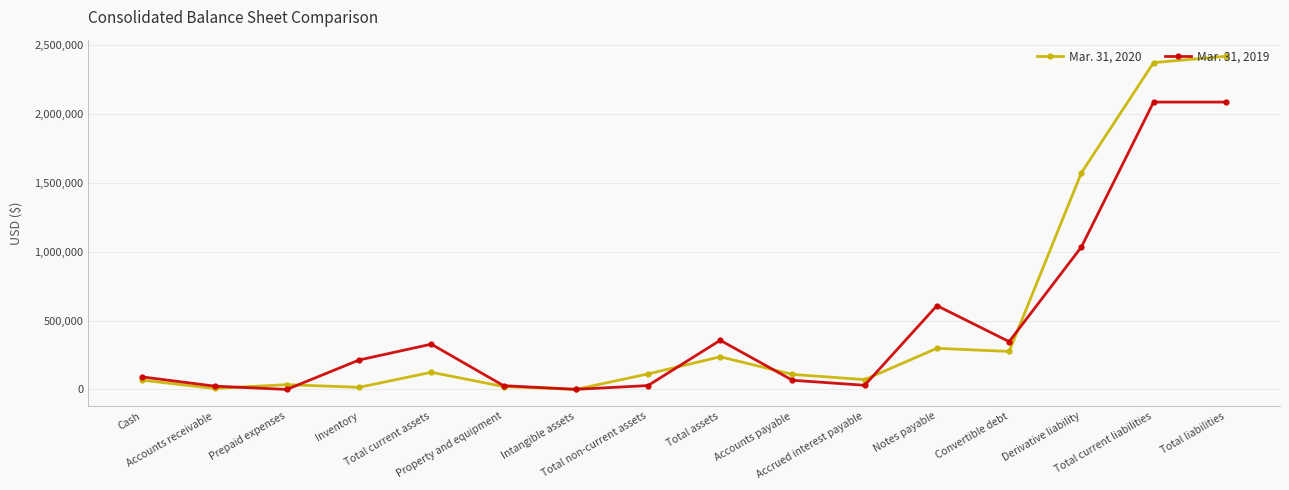

Rank the series by their average value, from highest to lowest.

Mar. 31, 2020, Mar. 31, 2019